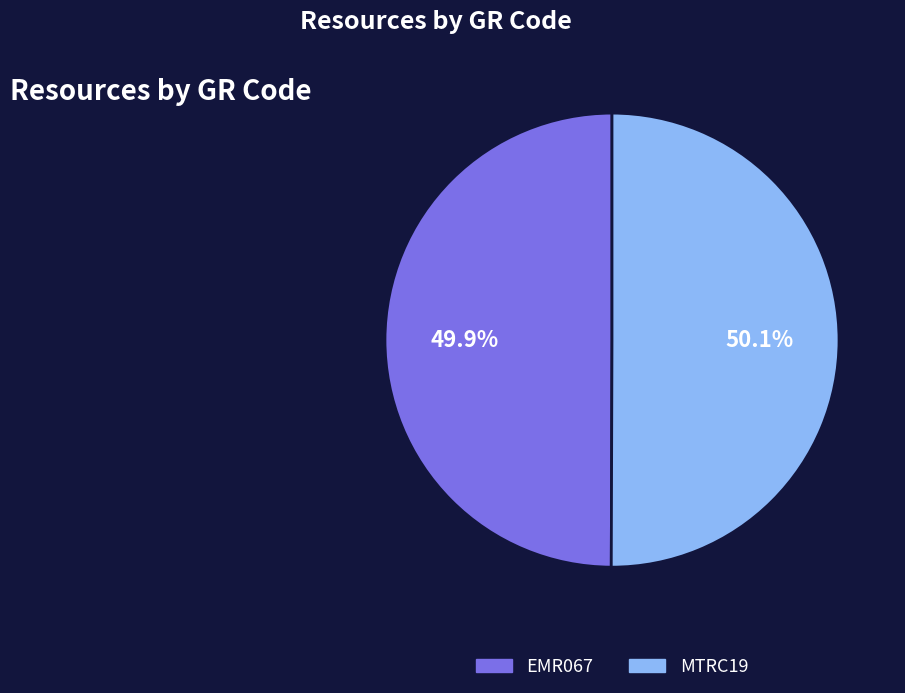

Is there any slice that represents more than half of the pie?

Yes